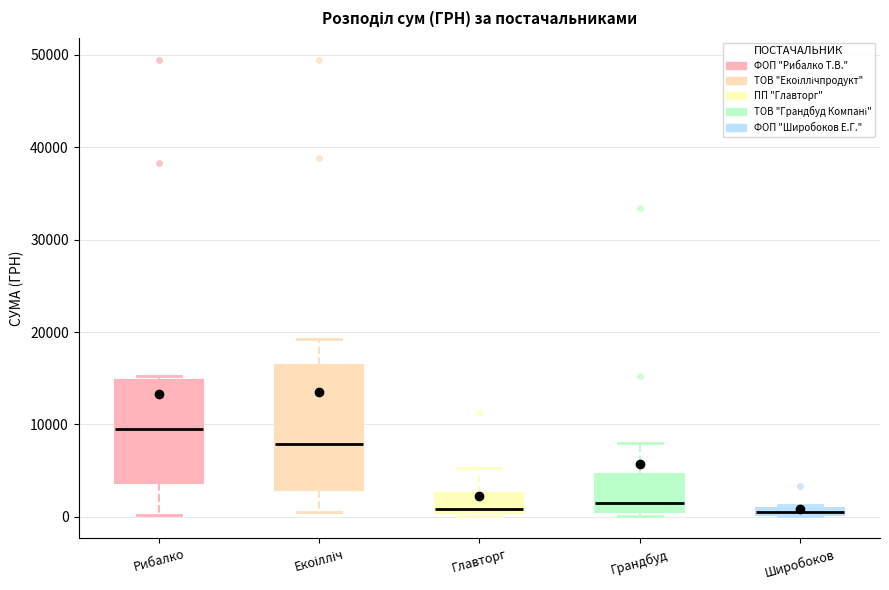

Where does the upper whisker of the box for Екоілліч end on the y-axis? The values are not printed on the chart, so give them approximately, as read against the axis.

19000